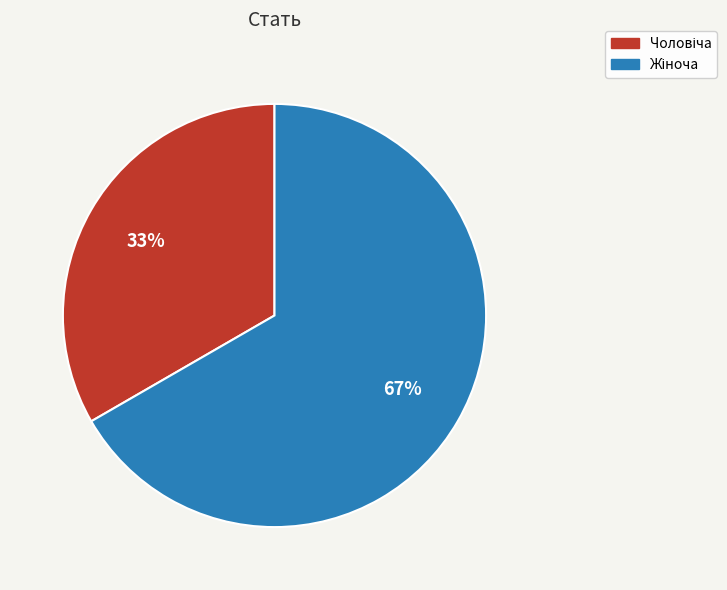

To the nearest percent, what is the average slice percentage?

50%